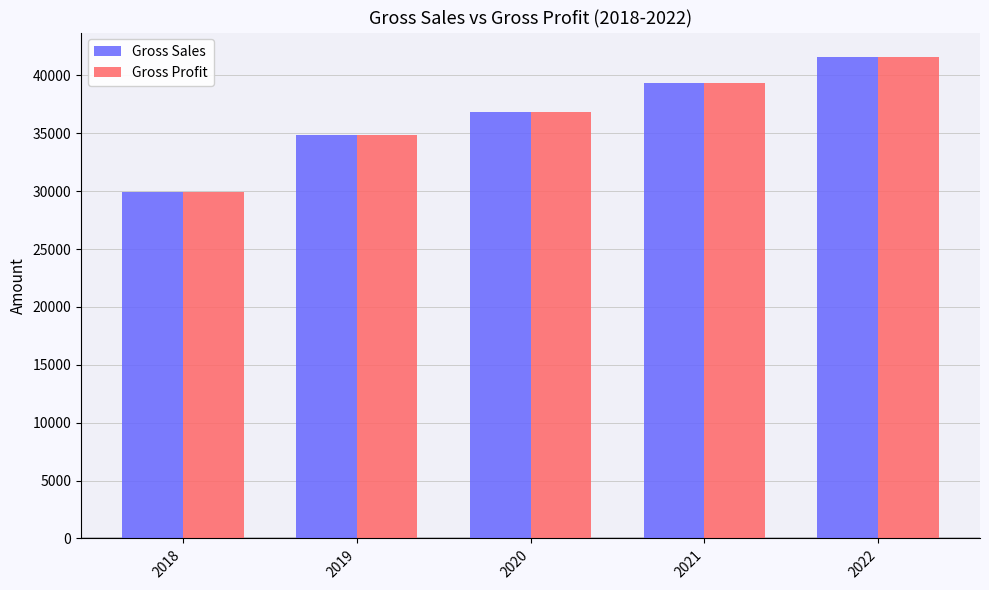

What is the average value of the Gross Sales series?

36490.7